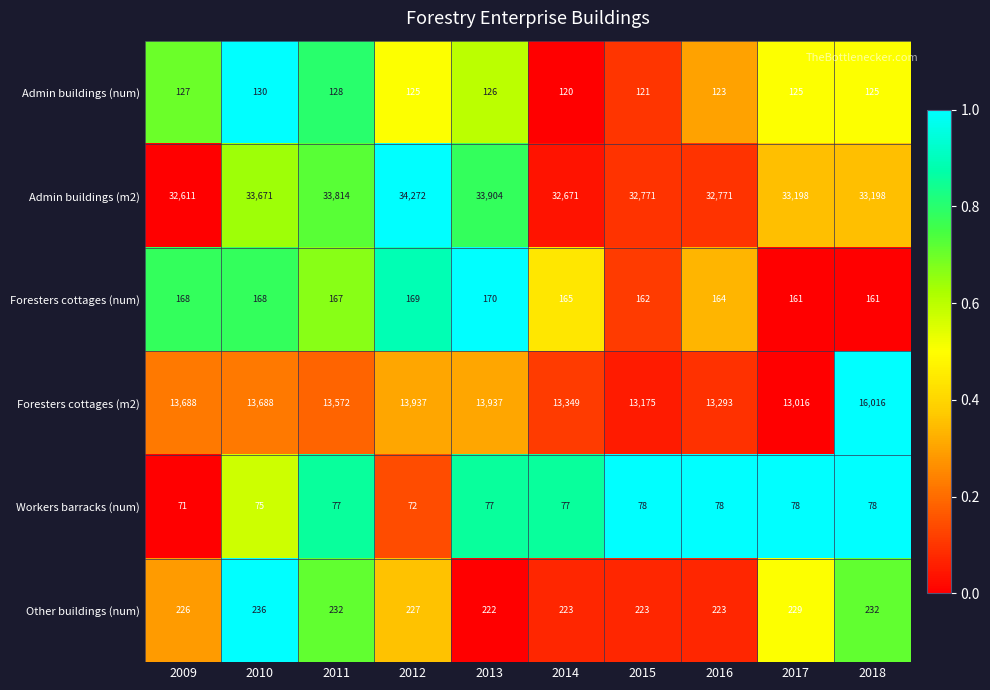

Is it true that Foresters cottages (num) equals 168 at 2010?

True